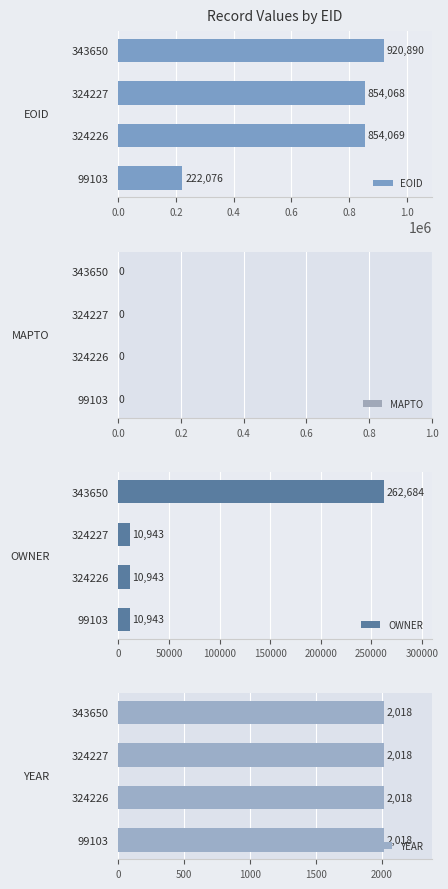

What is the difference between the maximum and minimum values in the EOID series?

698814